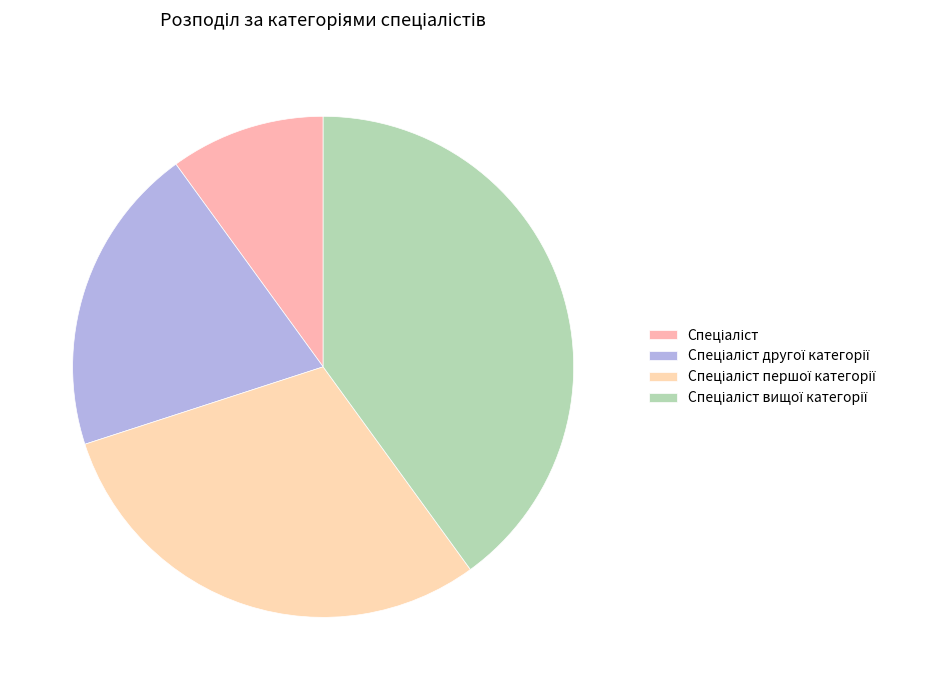

How many segments does this pie chart have?

4